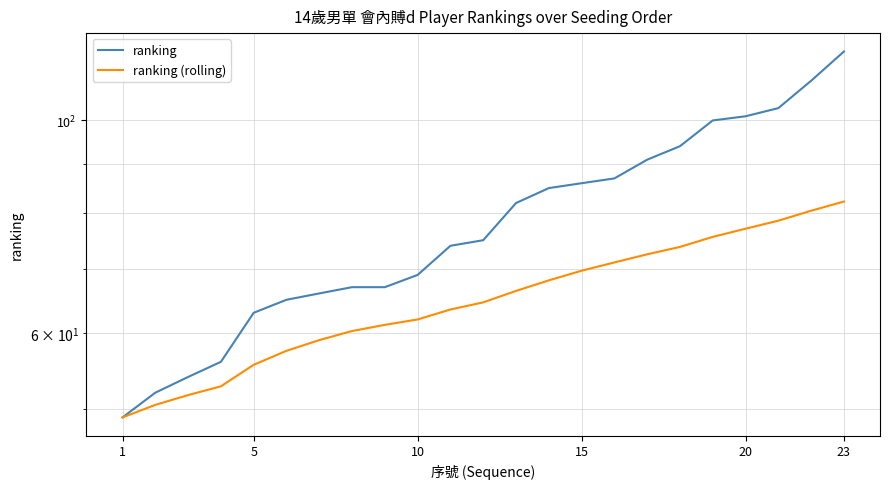

Is it true that ranking (rolling) equals 25.9 at 15?

False